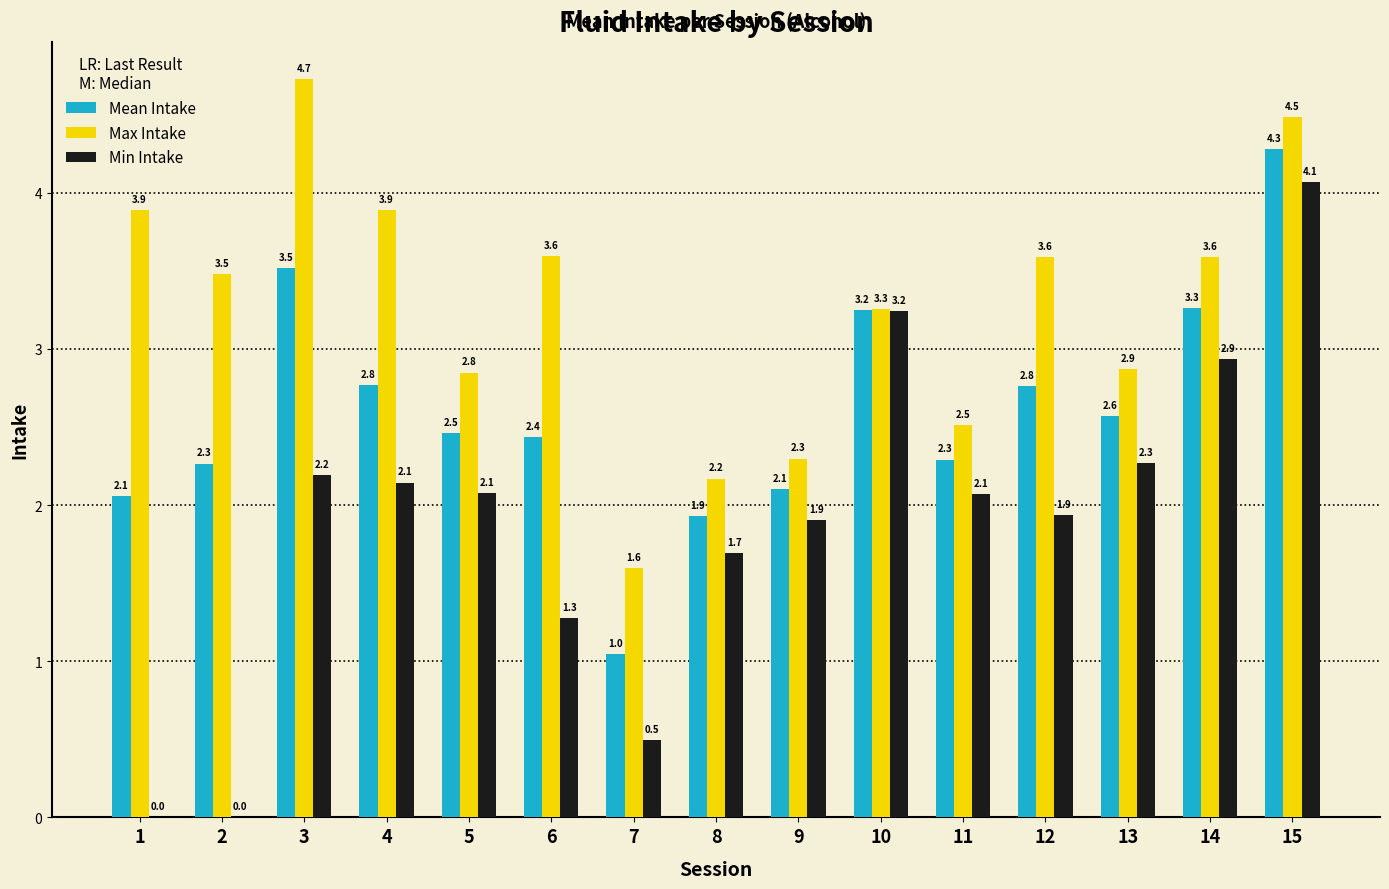

Which series has the largest range (max minus min)?

Min Intake